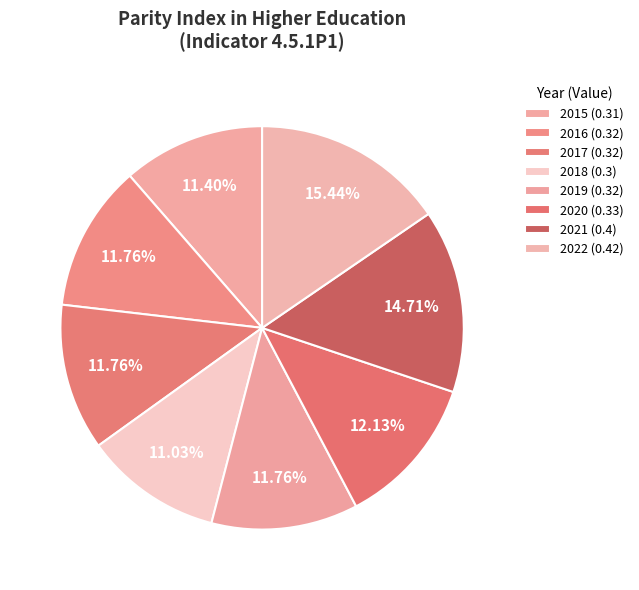

To the nearest percent, what percentage of the pie is 2022?

15%